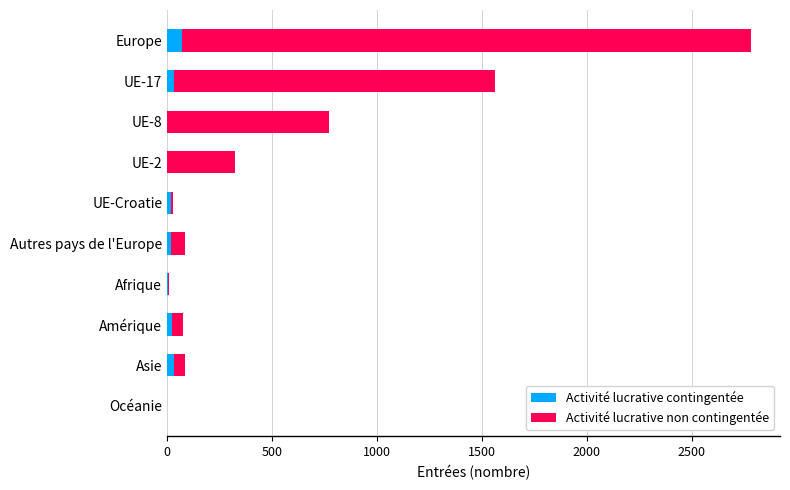

At which category is the sum across all series the highest?

Europe